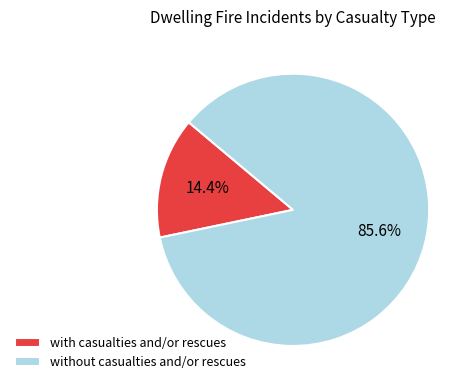

To the nearest percent, what is the average slice percentage?

50%